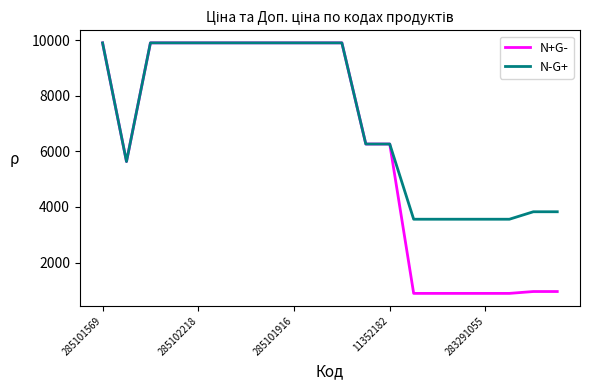

Which series has the largest total across all categories?

N-G+